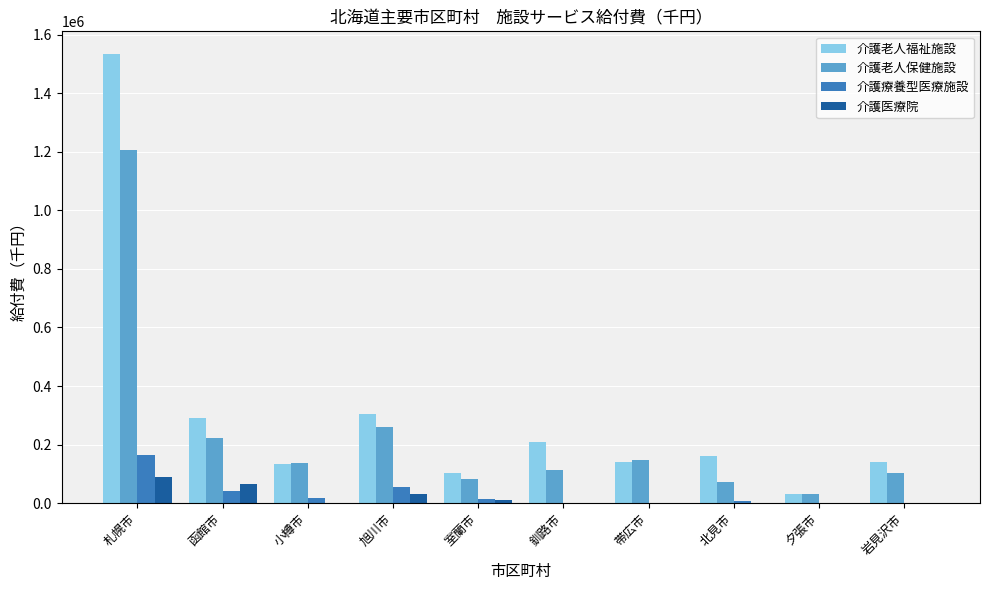

Read the 介護老人福祉施設 value at 札幌市.

1534560.8